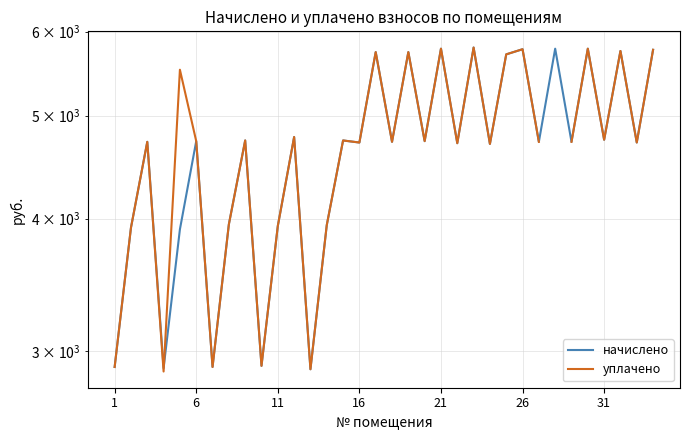

How many interior local peaks does the начислено series have?

13